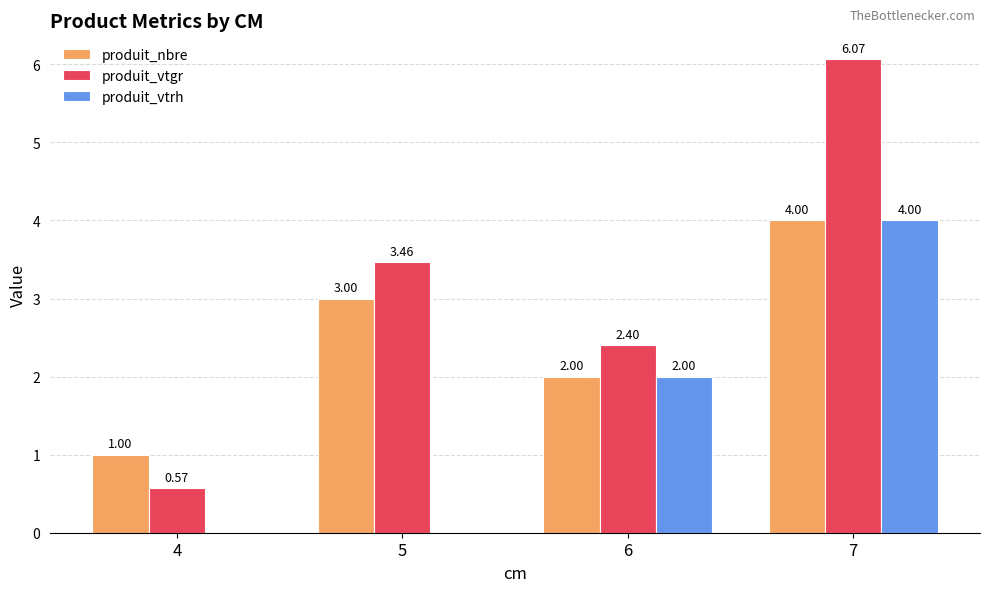

Which series has the largest range (max minus min)?

produit_vtgr